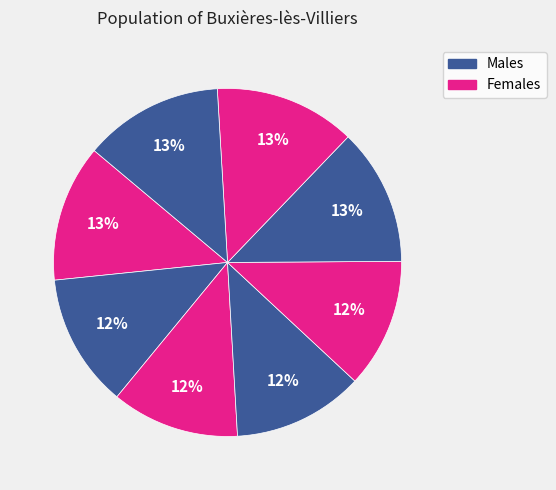

Count the number of slices in the pie.

8